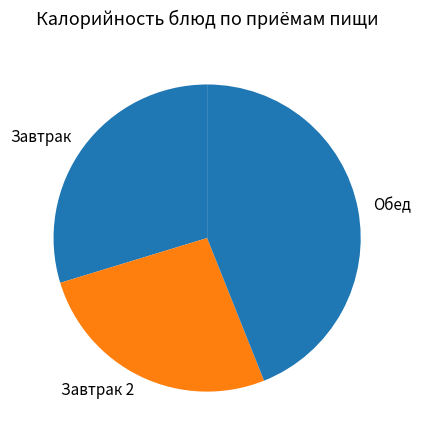

How many segments does this pie chart have?

3